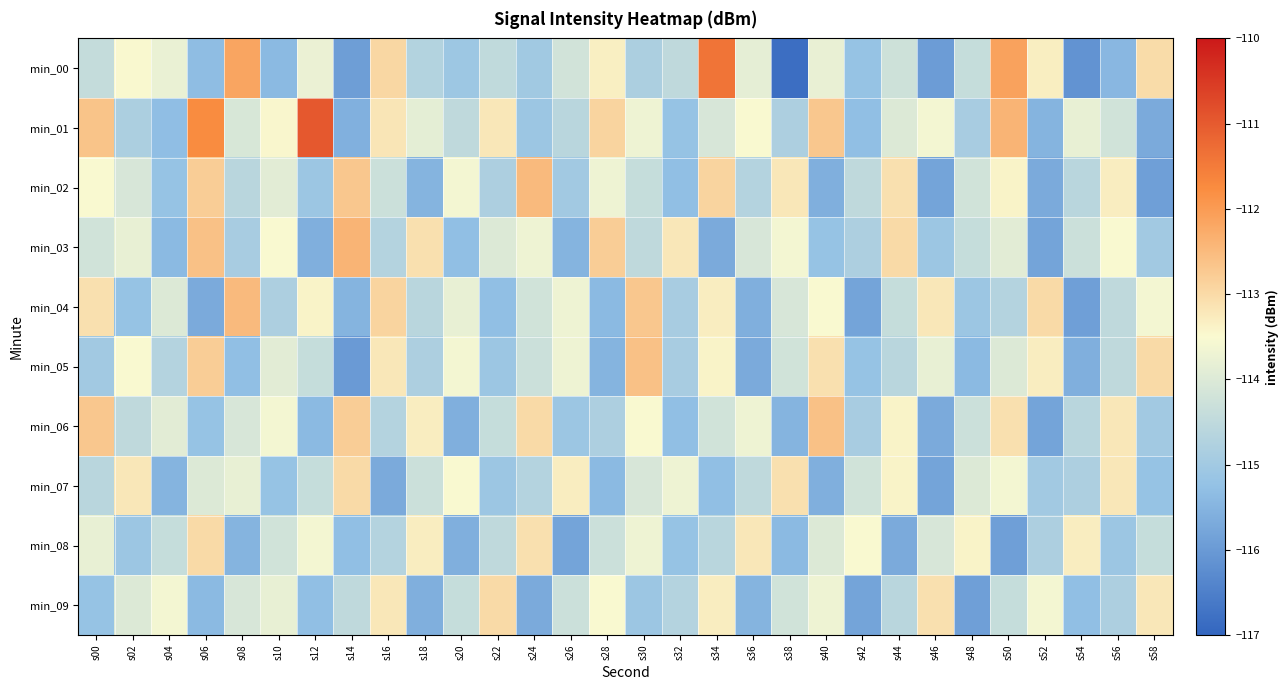

Reading right to left, list all the values displayed in this chart.

min_00: s58=-113.0	s56=-115.4	s54=-116.1	s52=-113.3	s50=-112.1	s48=-114.4	s46=-116.0	s44=-114.3	s42=-115.2	s40=-113.8	s38=-116.8	s36=-113.9	s34=-111.4	s32=-114.5	s30=-114.8	s28=-113.3	s26=-114.2	s24=-115.0	s22=-114.5	s20=-115.1	s18=-114.7	s16=-113.0	s14=-115.9	s12=-113.8	s10=-115.4	s08=-112.2	s06=-115.3	s04=-113.8	s02=-113.5	s00=-114.4
min_01: s58=-115.7	s56=-114.2	s54=-113.8	s52=-115.5	s50=-112.4	s48=-114.9	s46=-113.6	s44=-114.0	s42=-115.3	s40=-112.7	s38=-114.8	s36=-113.5	s34=-114.1	s32=-115.2	s30=-113.7	s28=-112.9	s26=-114.6	s24=-115.1	s22=-113.2	s20=-114.5	s18=-113.9	s16=-113.2	s14=-115.6	s12=-111.0	s10=-113.5	s08=-114.1	s06=-111.8	s04=-115.3	s02=-114.8	s00=-112.6
min_02: s58=-115.9	s56=-113.3	s54=-114.6	s52=-115.7	s50=-113.4	s48=-114.2	s46=-115.8	s44=-113.1	s42=-114.5	s40=-115.6	s38=-113.2	s36=-114.7	s34=-112.9	s32=-115.3	s30=-114.4	s28=-113.7	s26=-115.0	s24=-112.5	s22=-114.8	s20=-113.6	s18=-115.5	s16=-114.3	s14=-112.7	s12=-115.1	s10=-113.9	s08=-114.6	s06=-112.8	s04=-115.2	s02=-114.1	s00=-113.5
min_03: s58=-115.0	s56=-113.5	s54=-114.3	s52=-115.8	s50=-113.9	s48=-114.4	s46=-115.1	s44=-113.0	s42=-114.8	s40=-115.2	s38=-113.6	s36=-114.1	s34=-115.7	s32=-113.2	s30=-114.5	s28=-112.8	s26=-115.5	s24=-113.7	s22=-114.0	s20=-115.3	s18=-113.1	s16=-114.7	s14=-112.4	s12=-115.6	s10=-113.5	s08=-114.9	s06=-112.6	s04=-115.4	s02=-113.8	s00=-114.2
min_04: s58=-113.6	s56=-114.5	s54=-115.9	s52=-113.0	s50=-114.7	s48=-115.1	s46=-113.2	s44=-114.4	s42=-115.8	s40=-113.5	s38=-114.1	s36=-115.6	s34=-113.3	s32=-114.9	s30=-112.7	s28=-115.4	s26=-113.7	s24=-114.2	s22=-115.3	s20=-113.8	s18=-114.6	s16=-112.9	s14=-115.5	s12=-113.4	s10=-114.8	s08=-112.5	s06=-115.7	s04=-114.0	s02=-115.2	s00=-113.1
min_05: s58=-113.0	s56=-114.5	s54=-115.6	s52=-113.3	s50=-114.0	s48=-115.4	s46=-113.8	s44=-114.6	s42=-115.2	s40=-113.1	s38=-114.2	s36=-115.7	s34=-113.4	s32=-114.9	s30=-112.6	s28=-115.5	s26=-113.7	s24=-114.3	s22=-115.1	s20=-113.6	s18=-114.8	s16=-113.2	s14=-116.0	s12=-114.4	s10=-113.9	s08=-115.3	s06=-112.8	s04=-114.7	s02=-113.5	s00=-115.0
min_06: s58=-115.0	s56=-113.2	s54=-114.6	s52=-115.8	s50=-113.1	s48=-114.3	s46=-115.7	s44=-113.4	s42=-114.9	s40=-112.6	s38=-115.5	s36=-113.7	s34=-114.2	s32=-115.3	s30=-113.5	s28=-114.8	s26=-115.1	s24=-113.0	s22=-114.4	s20=-115.6	s18=-113.3	s16=-114.7	s14=-112.8	s12=-115.4	s10=-113.6	s08=-114.1	s06=-115.2	s04=-113.9	s02=-114.5	s00=-112.7
min_07: s58=-115.2	s56=-113.2	s54=-114.8	s52=-115.0	s50=-113.6	s48=-114.0	s46=-115.8	s44=-113.4	s42=-114.2	s40=-115.6	s38=-113.1	s36=-114.5	s34=-115.3	s32=-113.7	s30=-114.1	s28=-115.4	s26=-113.3	s24=-114.7	s22=-115.1	s20=-113.5	s18=-114.3	s16=-115.7	s14=-113.0	s12=-114.4	s10=-115.2	s08=-113.8	s06=-114.0	s04=-115.5	s02=-113.2	s00=-114.6
min_08: s58=-114.4	s56=-115.1	s54=-113.3	s52=-114.8	s50=-115.9	s48=-113.4	s46=-114.1	s44=-115.7	s42=-113.5	s40=-114.0	s38=-115.4	s36=-113.2	s34=-114.6	s32=-115.2	s30=-113.7	s28=-114.3	s26=-115.8	s24=-113.1	s22=-114.5	s20=-115.6	s18=-113.3	s16=-114.7	s14=-115.3	s12=-113.6	s10=-114.2	s08=-115.5	s06=-113.0	s04=-114.4	s02=-115.1	s00=-113.8
min_09: s58=-113.2	s56=-114.8	s54=-115.3	s52=-113.6	s50=-114.4	s48=-115.9	s46=-113.1	s44=-114.6	s42=-115.8	s40=-113.7	s38=-114.2	s36=-115.5	s34=-113.3	s32=-114.7	s30=-115.1	s28=-113.5	s26=-114.3	s24=-115.7	s22=-113.0	s20=-114.4	s18=-115.6	s16=-113.2	s14=-114.5	s12=-115.3	s10=-113.8	s08=-114.1	s06=-115.4	s04=-113.6	s02=-114.0	s00=-115.2